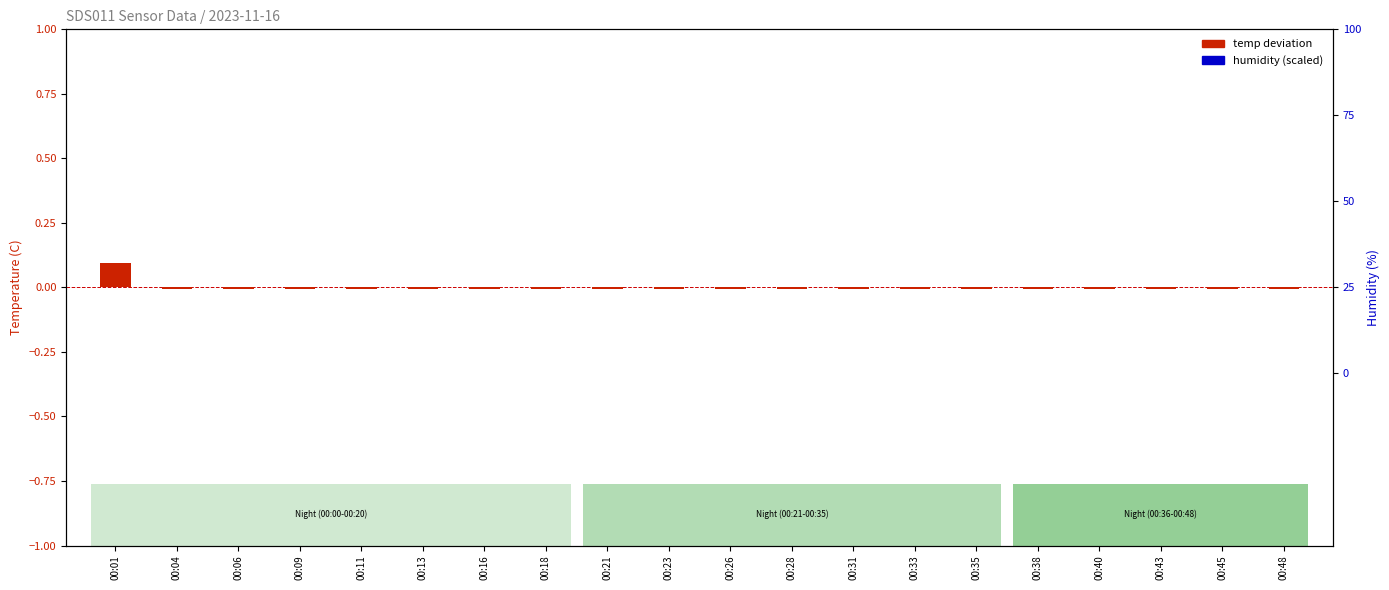

At which category is the sum across all series the highest?

00:01